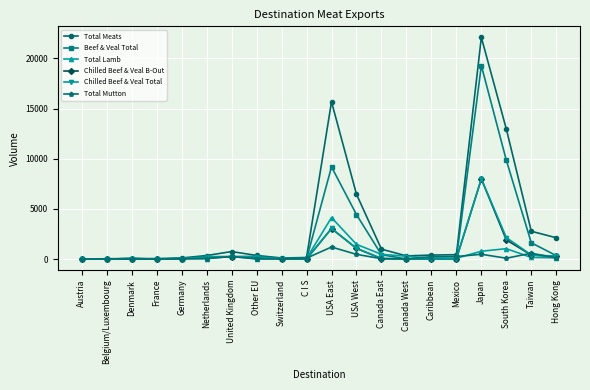

The Chilled Beef & Veal Total series shows 278.1 at Hong Kong. True or false?

True